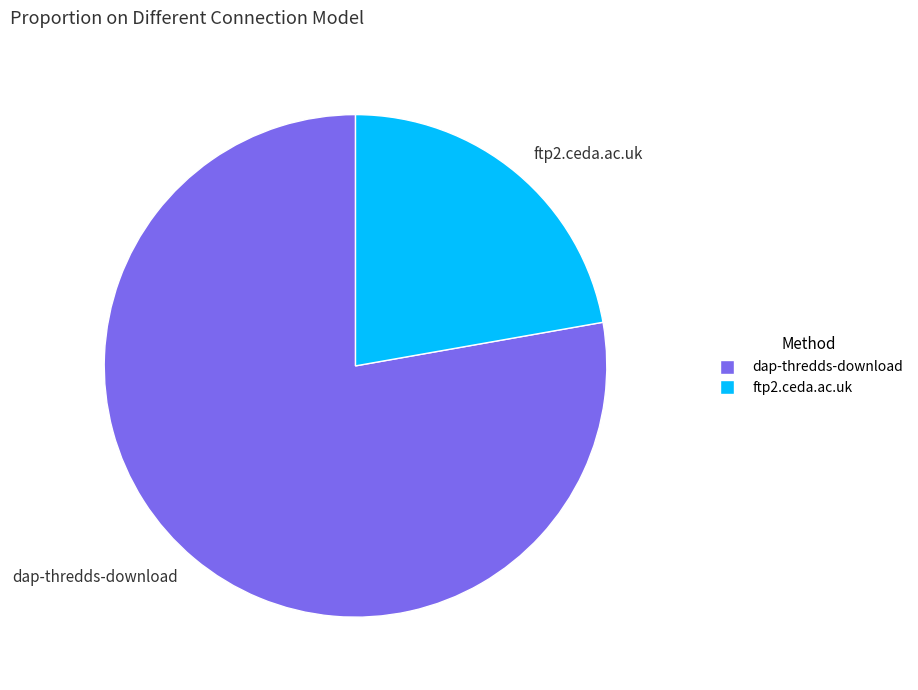

Is the sum of dap-thredds-download and ftp2.ceda.ac.uk greater than half?

Yes